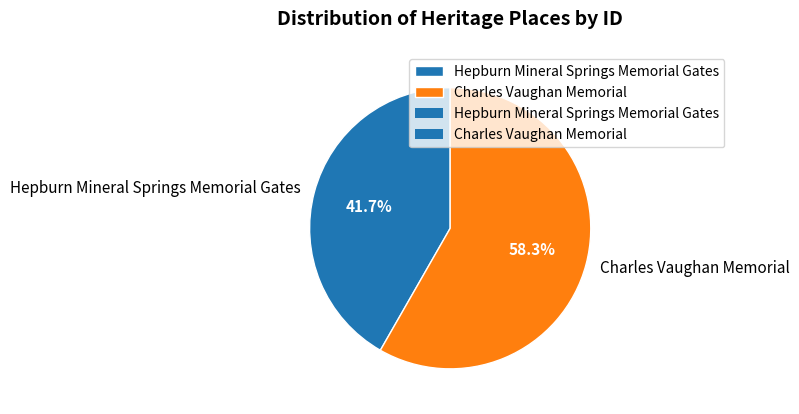

Count the number of slices in the pie.

2